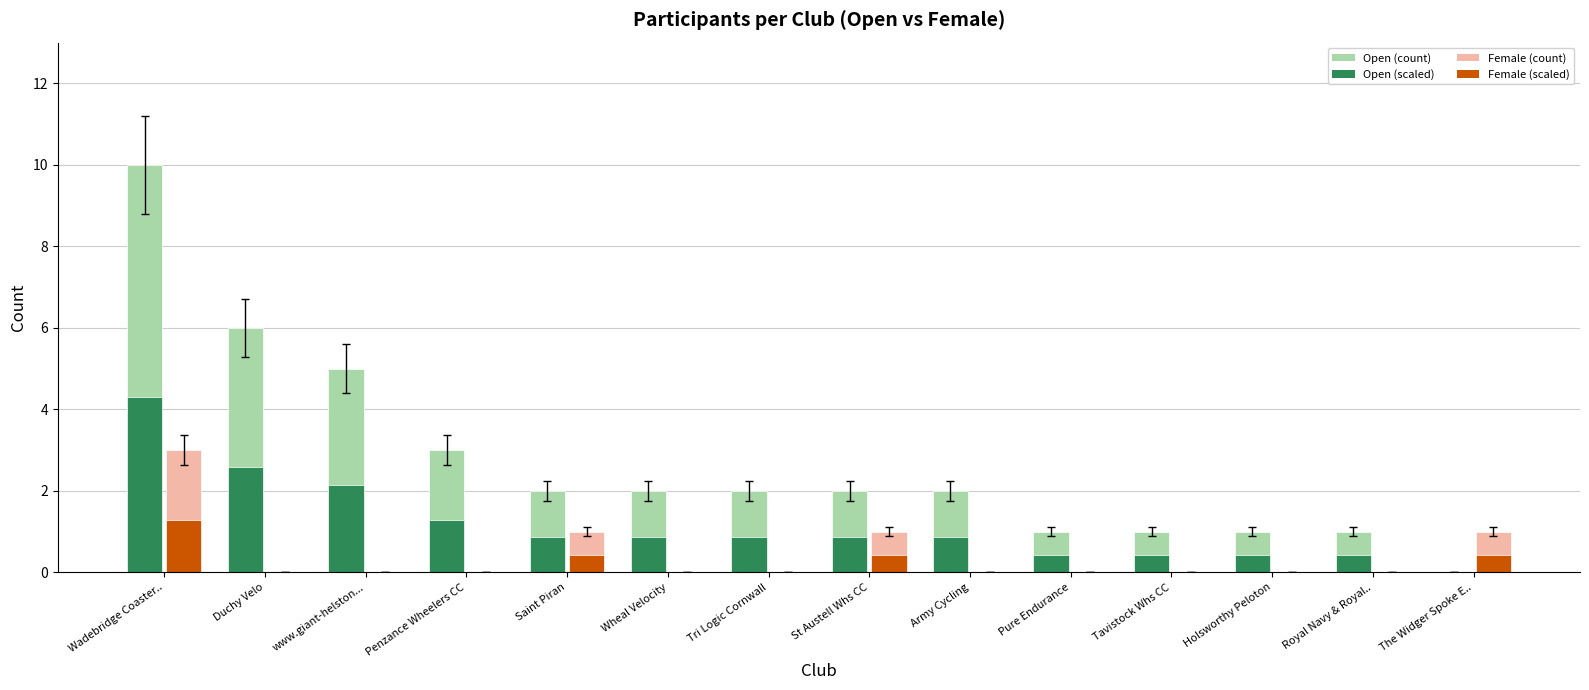

What is the total value across all series at Royal Navy & Royal..?

1.4